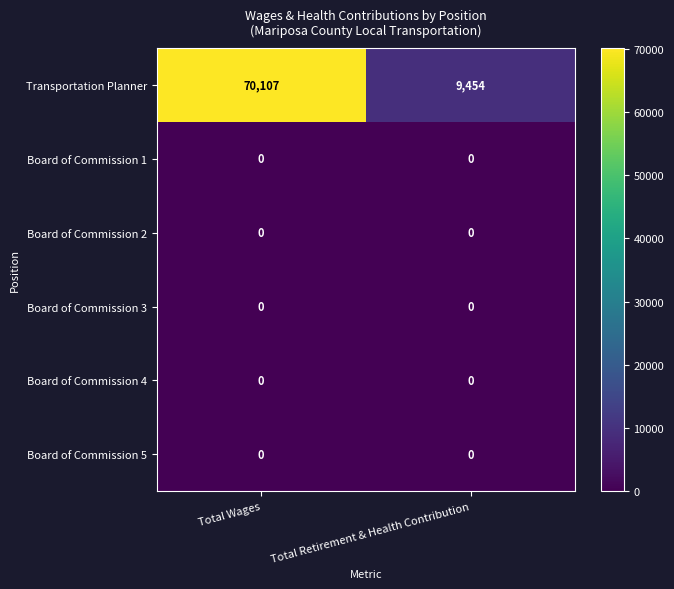

Reading left to right, transcribe all the data shown in this chart.

Transportation Planner: 70107	9454
Board of Commission 1: 0	0
Board of Commission 2: 0	0
Board of Commission 3: 0	0
Board of Commission 4: 0	0
Board of Commission 5: 0	0